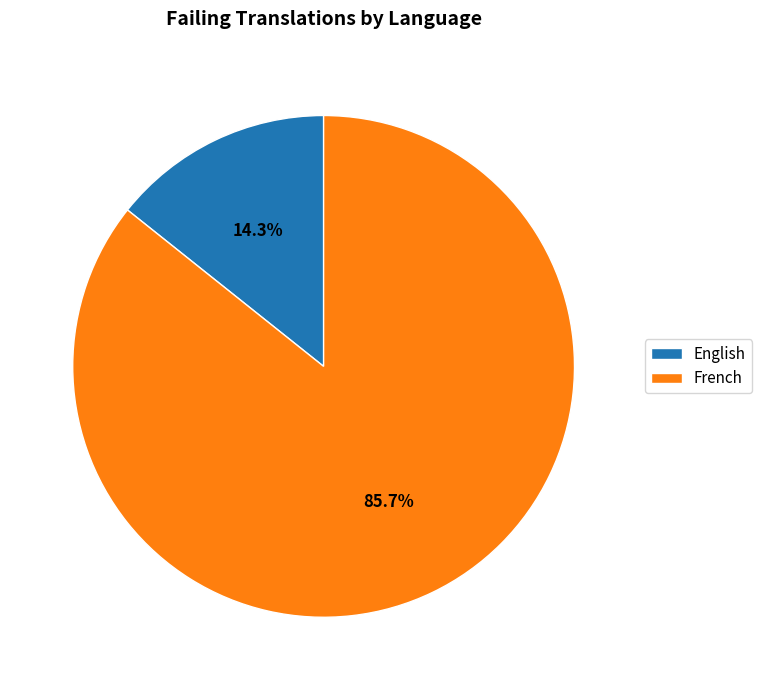

How many slices are in this pie chart?

2